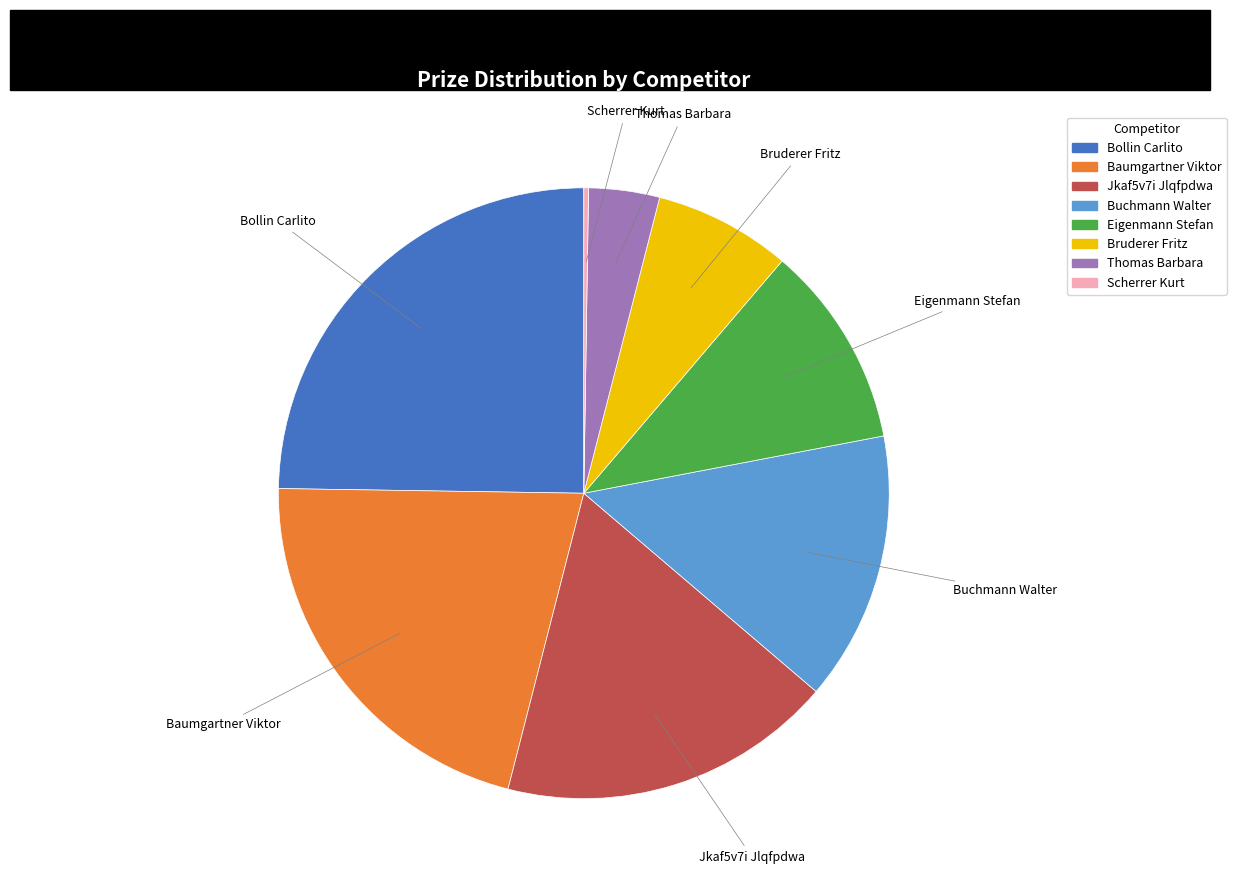

Is there a majority slice in this chart?

No